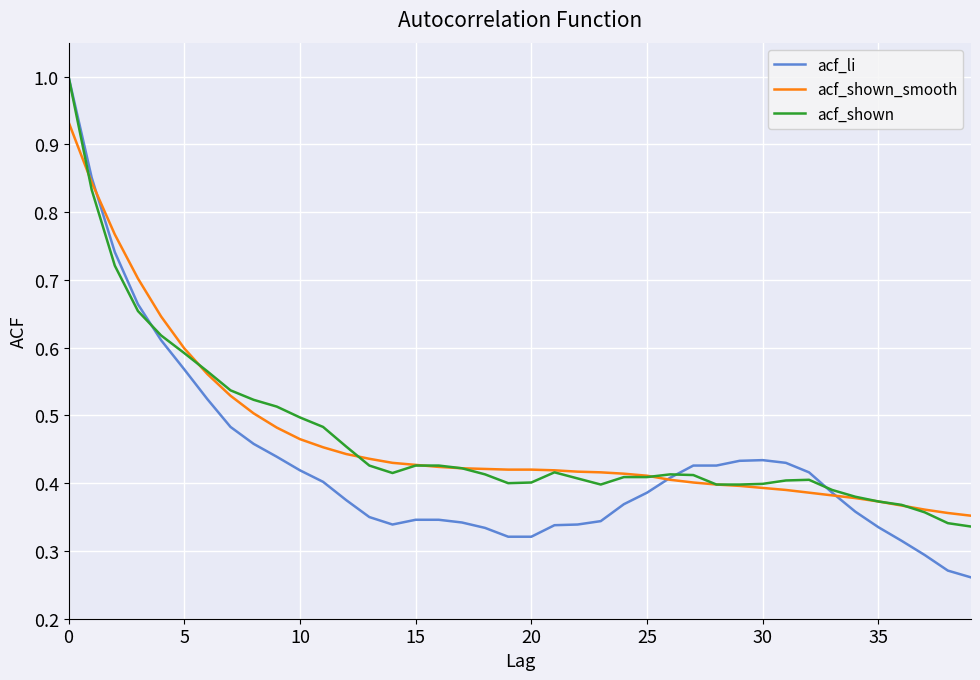

Which series has the widest spread of values?

acf_li